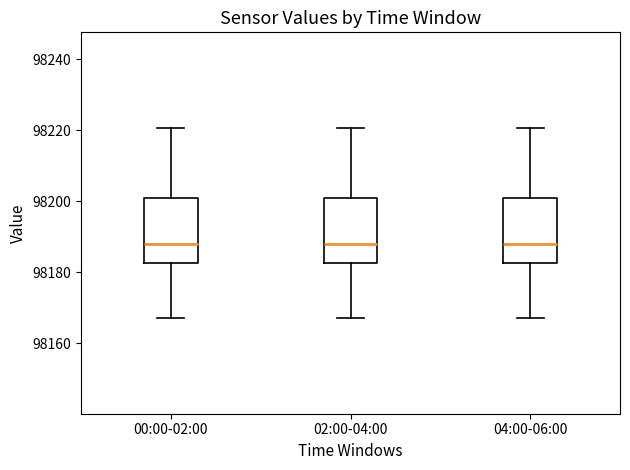

Reading left to right, read every box against the y-axis: the position of its median line, the range the box covers, and the ends of its whiskers. The values are not printed on the chart, so give them approximately, as read against the axis.

00:00-02:00: median 98188, box 98182 to 98200, whiskers 98168 to 98220
02:00-04:00: median 98188, box 98182 to 98200, whiskers 98168 to 98220
04:00-06:00: median 98188, box 98182 to 98200, whiskers 98168 to 98220